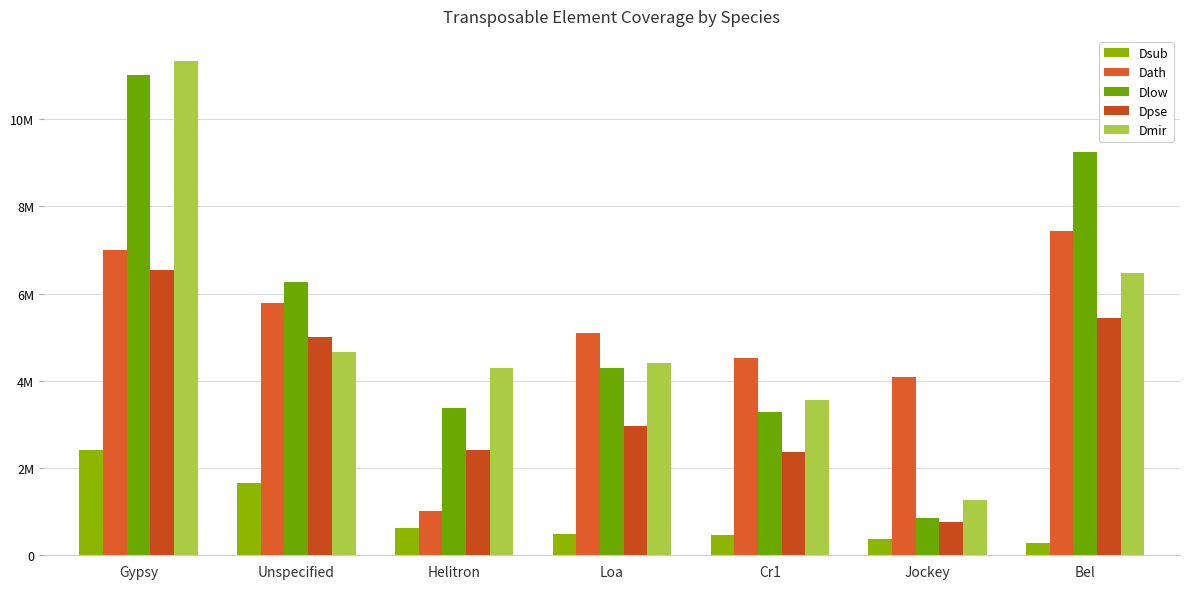

At which label does Dath reach its peak?

Bel